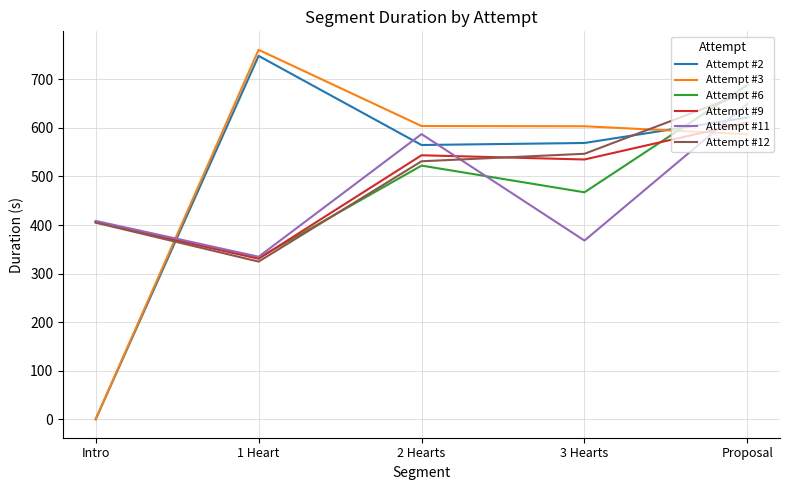

What is the difference between the Attempt #6 values at Intro and 1 Heart?

73.7